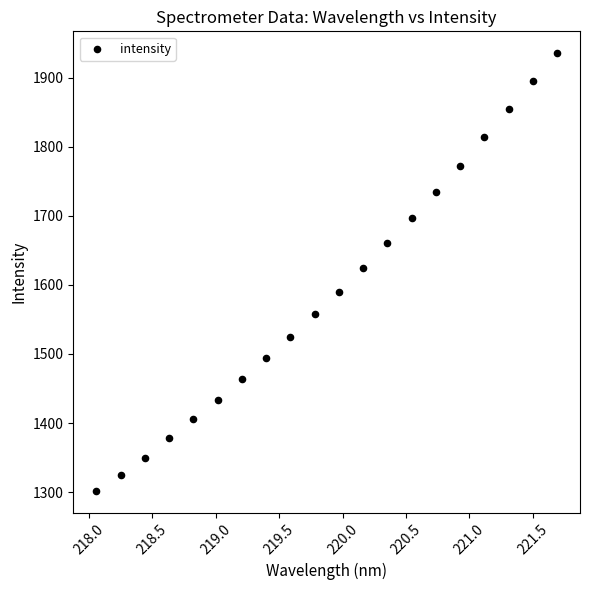

What is the range of Y values (max minus min)?

633.8